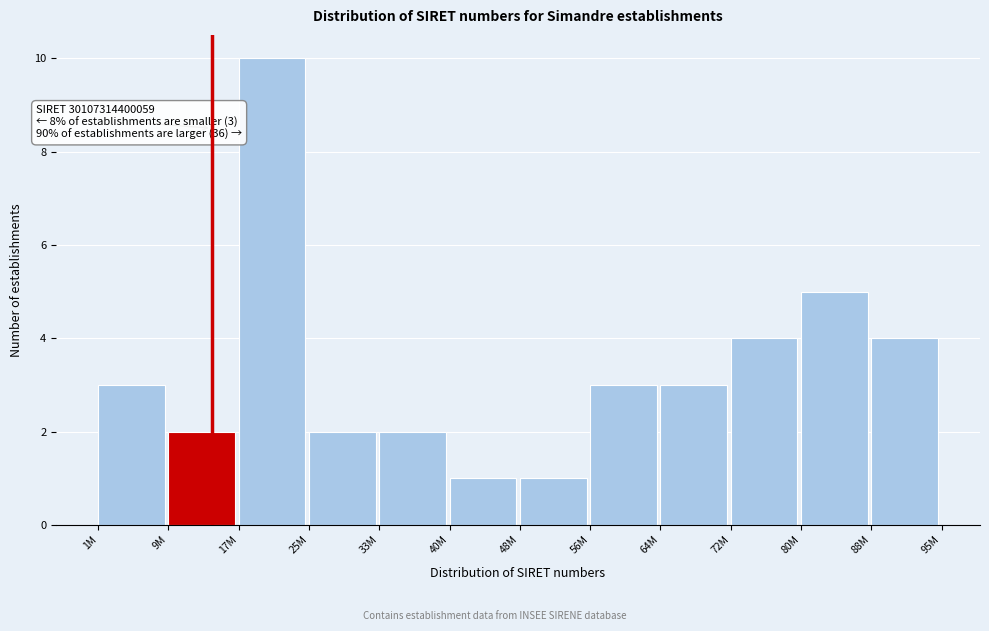

Reading left to right, what are all the values shown in this chart?

3	2	10	2	2	1	1	3	3	4	5	4